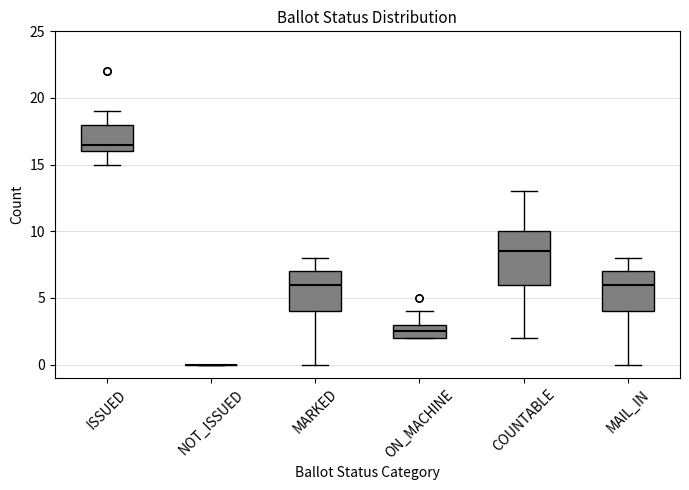

Reading left to right, transcribe this box plot: for each box, give where its median line is, the range the box spans, and where its two whiskers end, as read against the y-axis. The values are not printed on the chart, so give them approximately, as read against the axis.

ISSUED: median 16.5, box 16.0 to 18.0, whiskers 15.0 to 19.0
NOT_ISSUED: box collapsed to a line at 0.0, whiskers 0.0 to 0.0
MARKED: median 6.0, box 4.0 to 7.0, whiskers 0.0 to 8.0
ON_MACHINE: median 2.5, box 2.0 to 3.0, whiskers 2.0 to 4.0
COUNTABLE: median 8.5, box 6.0 to 10.0, whiskers 2.0 to 13.0
MAIL_IN: median 6.0, box 4.0 to 7.0, whiskers 0.0 to 8.0